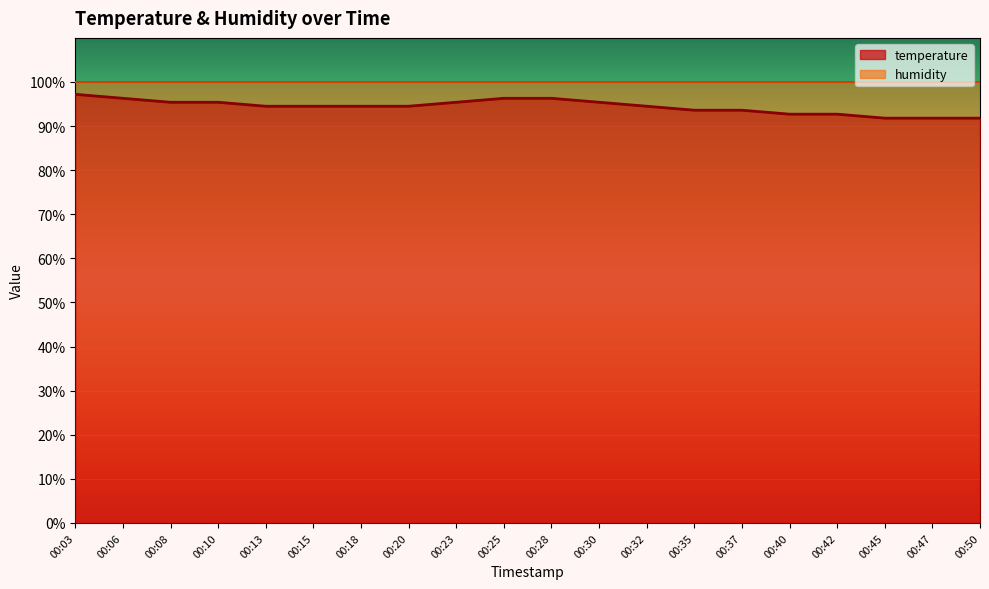

Does the chart display data point markers on the line(s)?

No